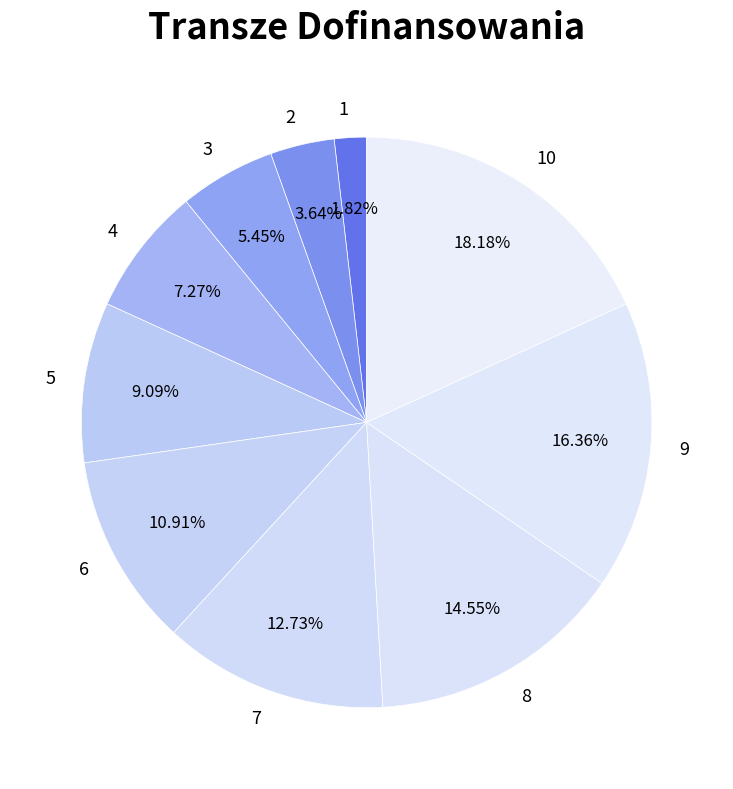

What is the total percentage of 4 and 7?

20.0%